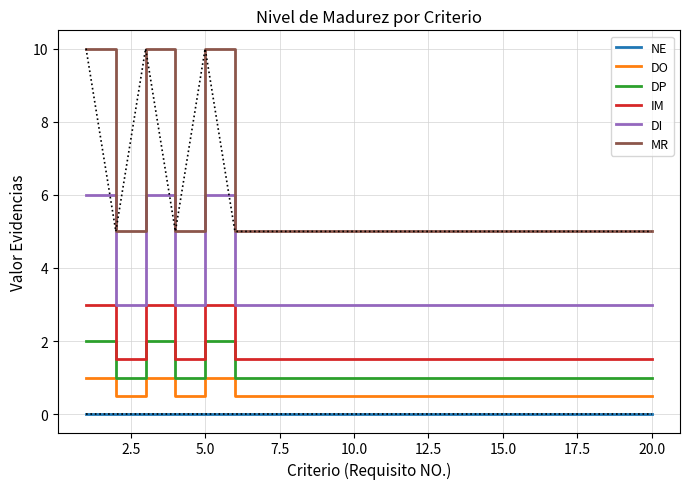

True or false: DP and IM cross at least once.

False